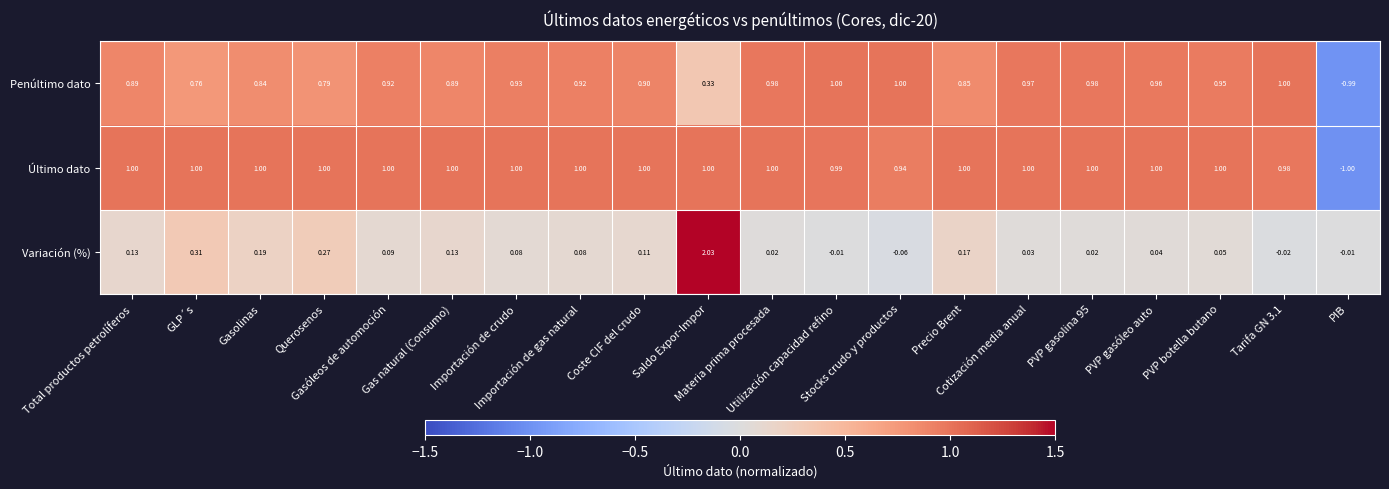

Which series has the largest total across all categories?

Último dato